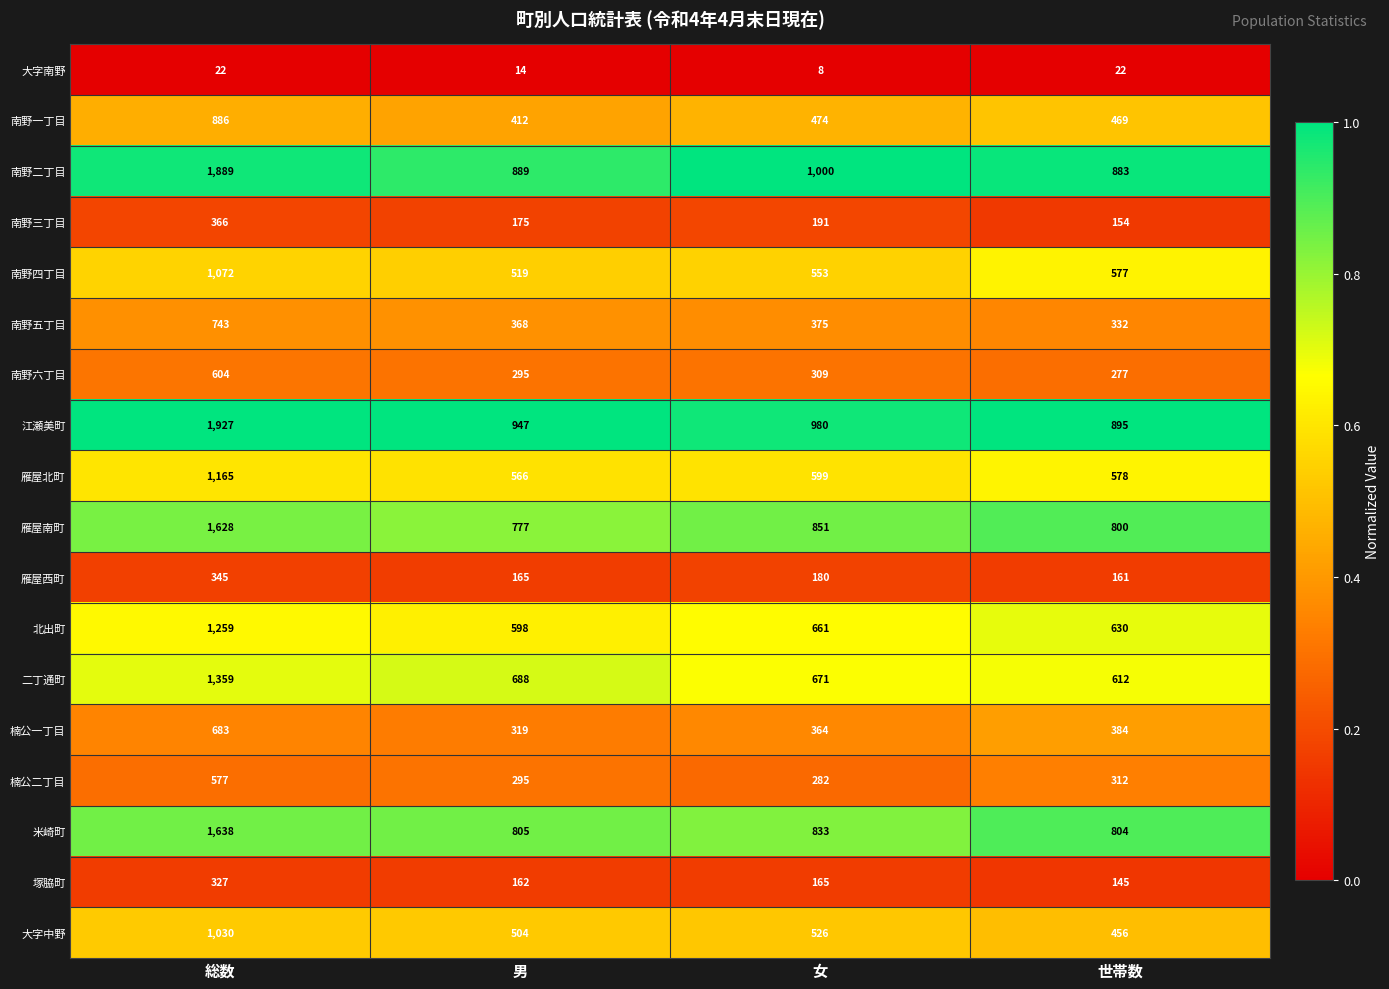

At which category is the sum across all series the highest?

総数